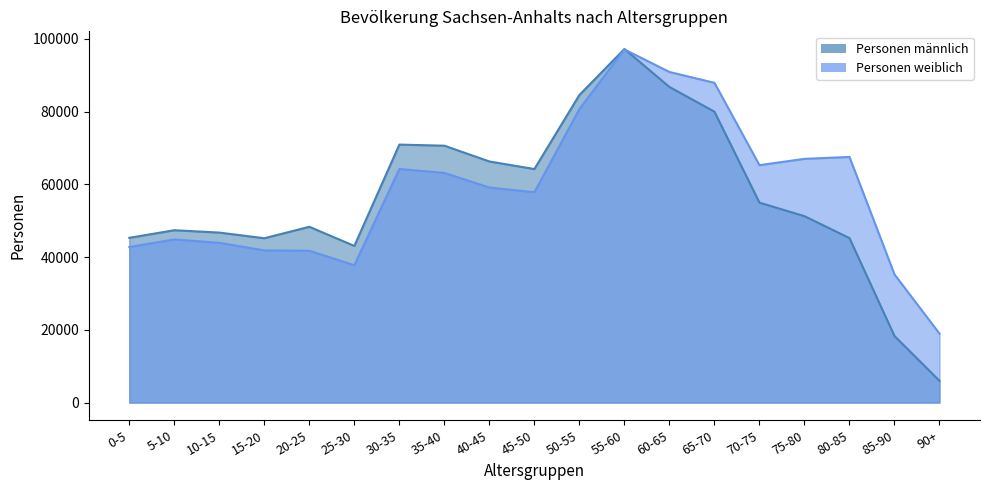

Is the value of Personen männlich at 0-5 greater than the value of Personen weiblich at 50-55?

No